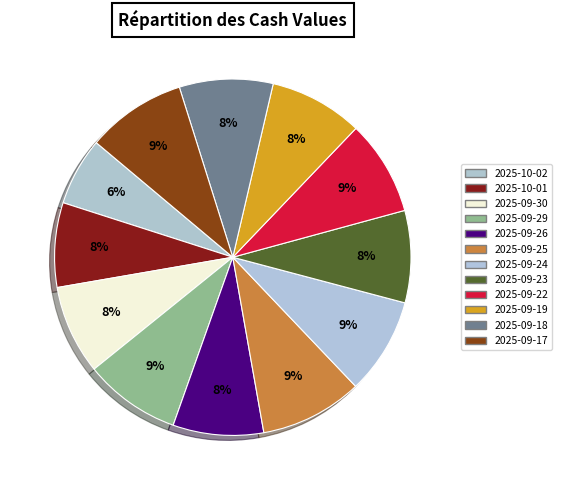

Is the sum of 2025-09-18 and 2025-09-26 greater than half?

No